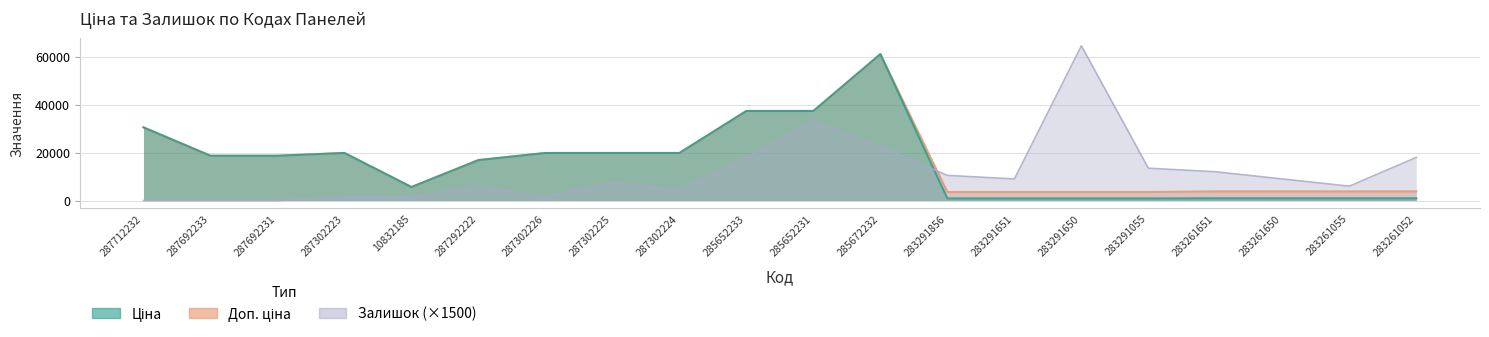

Reading left to right, extract all data points from this chart.

Ціна: 287712232=30512.3	287692233=18671.5	287692231=18671.5	287302223=19831.1	10832185=5636.0	287292222=16863.2	287302226=19831.1	287302225=19831.1	287302224=19831.1	285652233=37343.0	285652231=37343.0	285672232=61024.7	283291856=889.9	283291651=889.9	283291650=889.9	283291055=889.9	283261651=957.1	283261650=957.1	283261055=957.1	283261052=957.1
Доп. ціна: 287712232=30512.3	287692233=18671.5	287692231=18671.5	287302223=19831.1	10832185=5636.0	287292222=16863.2	287302226=19831.1	287302225=19831.1	287302224=19831.1	285652233=37343.0	285652231=37343.0	285672232=61024.7	283291856=3559.7	283291651=3559.7	283291650=3559.7	283291055=3559.7	283261651=3828.4	283261650=3828.4	283261055=3828.4	283261052=3828.4
Залишок: 287712232=0.0	287692233=0.0	287692231=0.0	287302223=1500.0	10832185=1500.0	287292222=6000.0	287302226=1500.0	287302225=7500.0	287302224=4500.0	285652233=18000.0	285652231=33000.0	285672232=22500.0	283291856=10500.0	283291651=9000.0	283291650=64500.0	283291055=13500.0	283261651=12000.0	283261650=9000.0	283261055=6000.0	283261052=18000.0